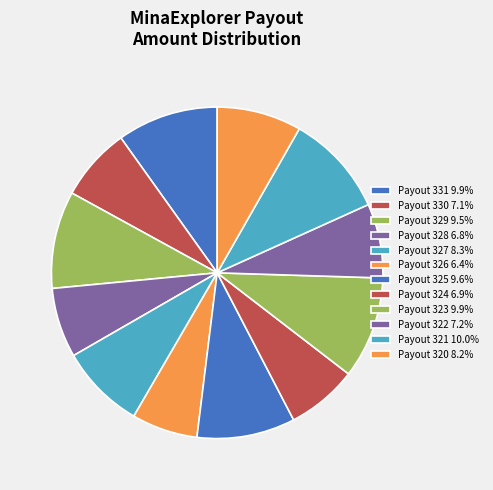

To the nearest percent, what is the average slice percentage?

8%